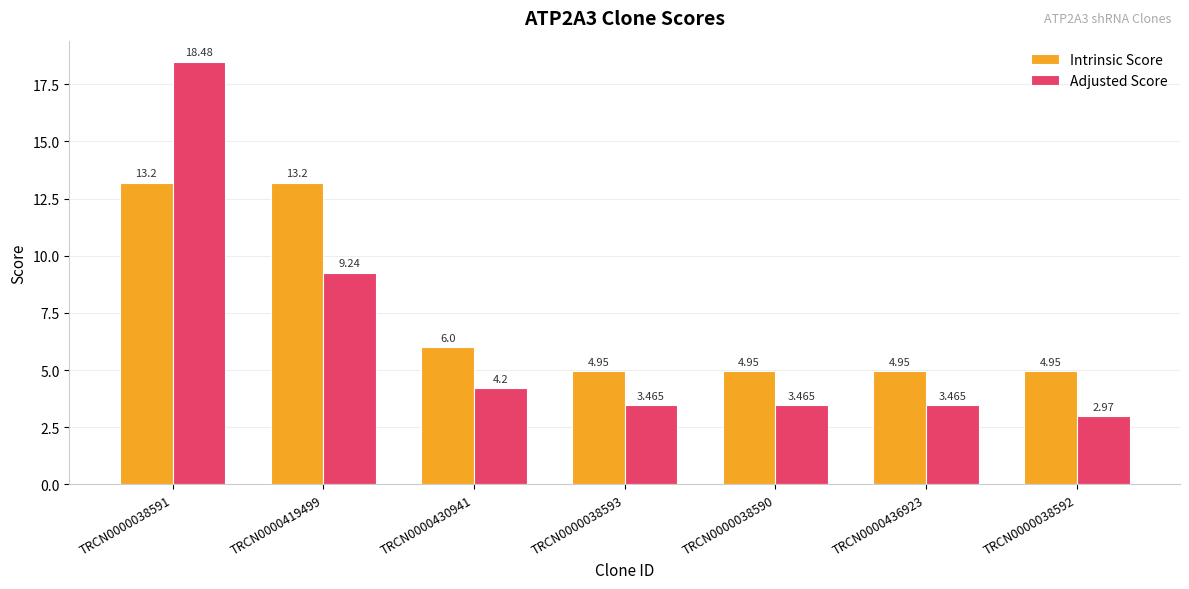

List the series in order of their overall mean, lowest first.

Adjusted Score, Intrinsic Score